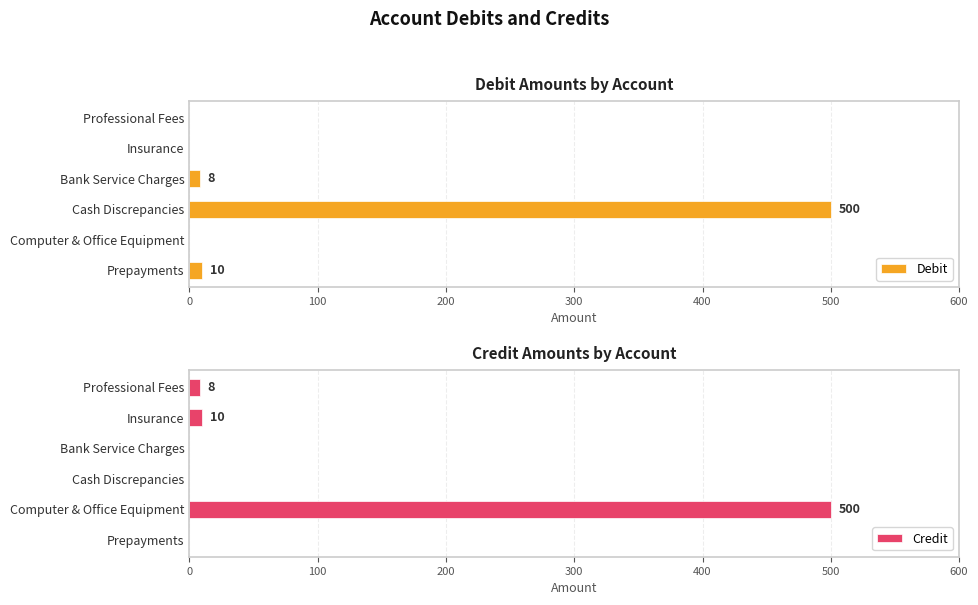

Which label corresponds to the largest value in the chart?

200